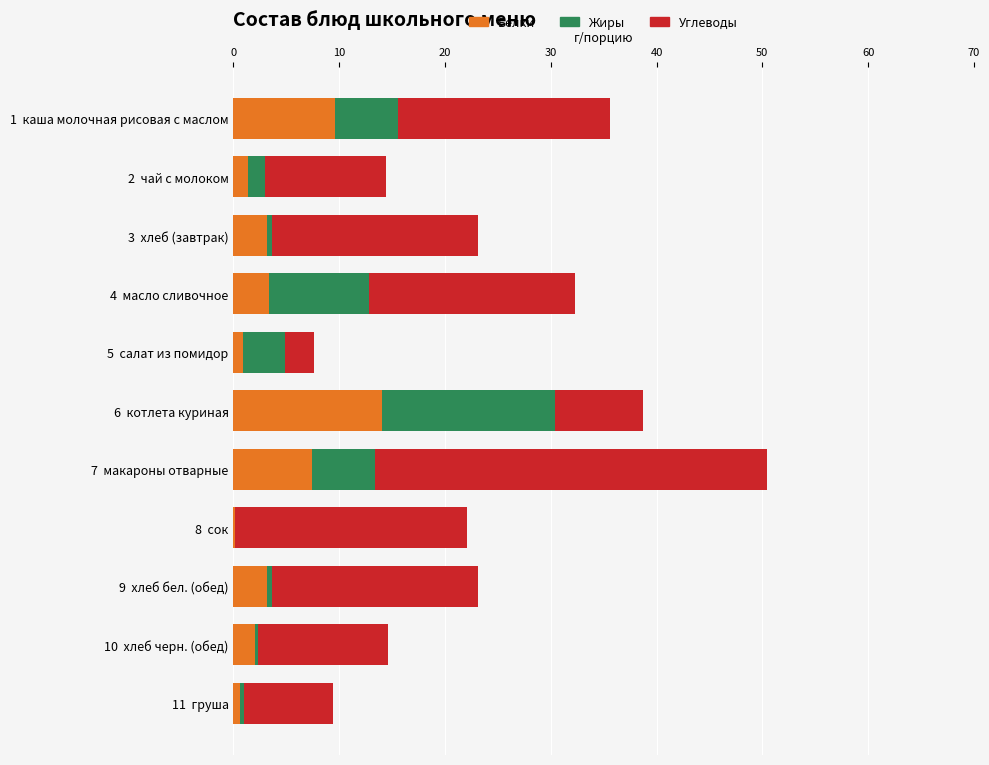

Count the number of categories in the chart.

11